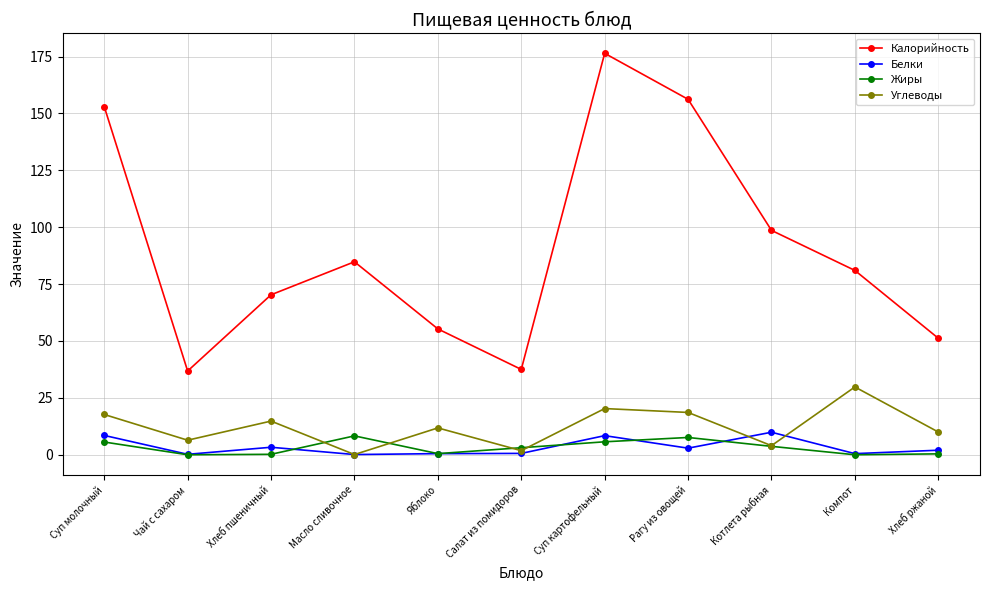

What is the sum of the Жиры values at Суп картофельный and Рагу из овощей?

13.3